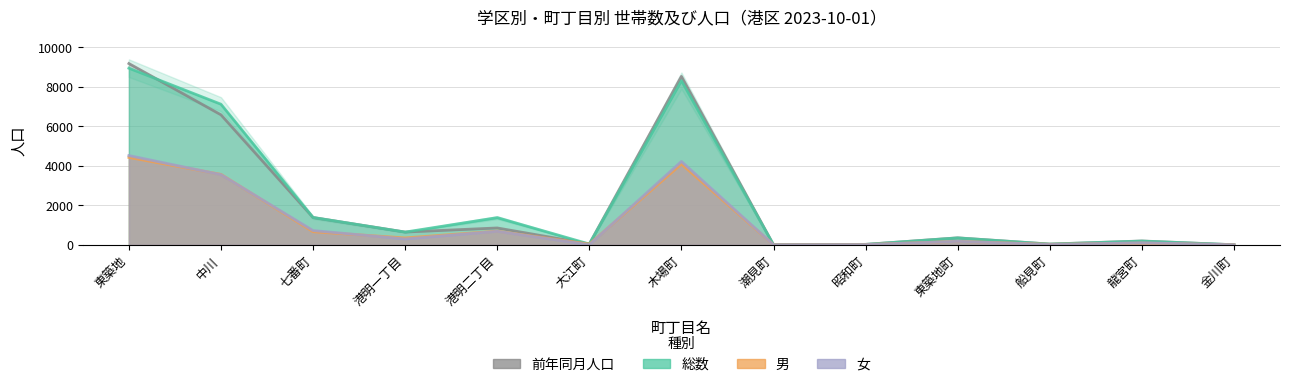

At how many categories does at least one series exceed 6364?

3